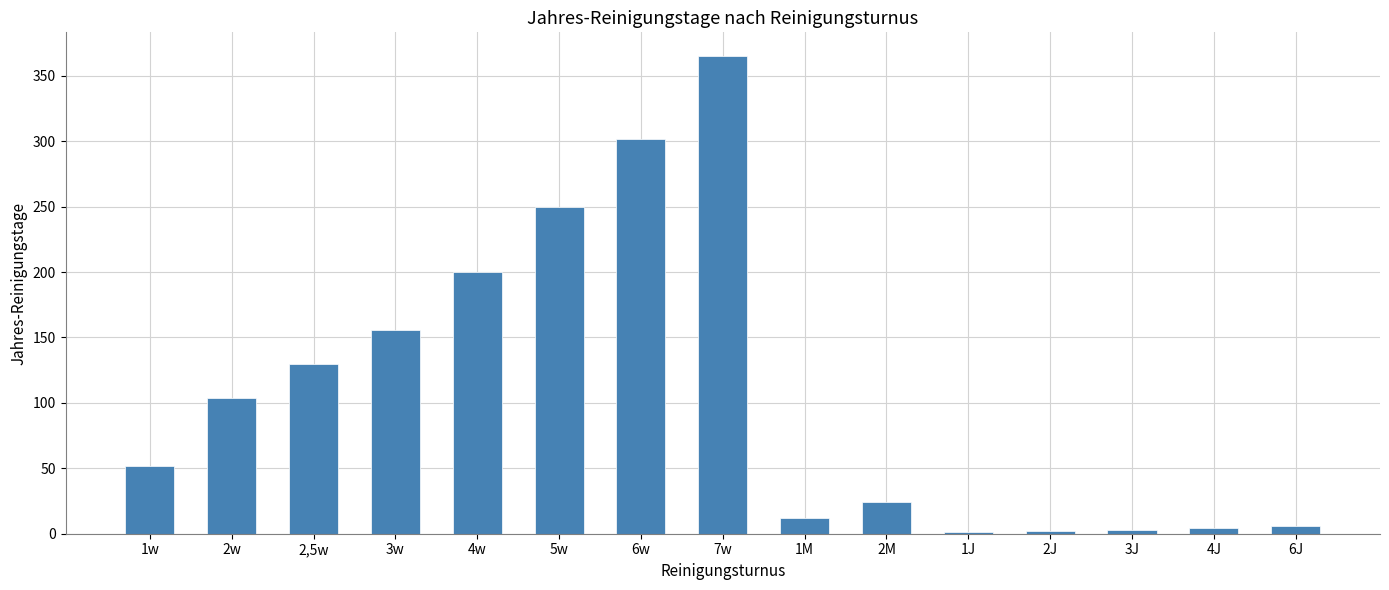

Is it true that the value at 2w is 141?

False